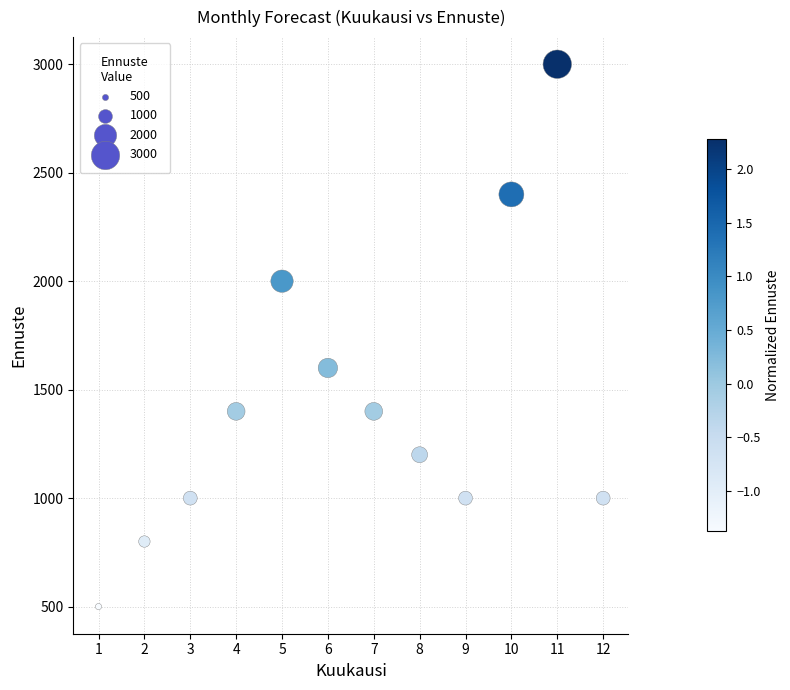

What Y value in the scatter plot is closest to 1750?

1600